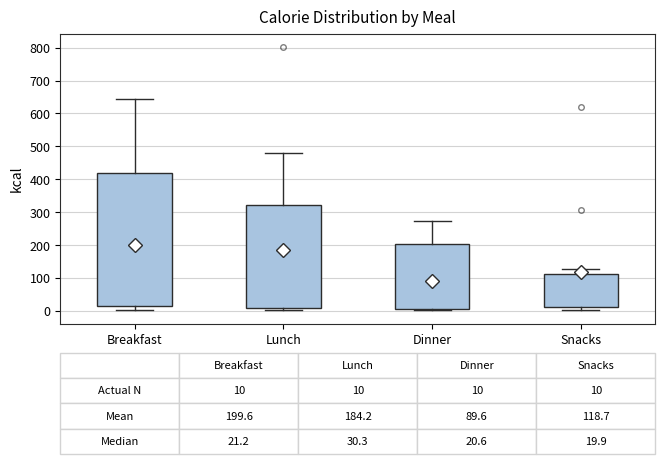

Comparing the boxes themselves (not the whiskers), which one is the tallest?

Breakfast